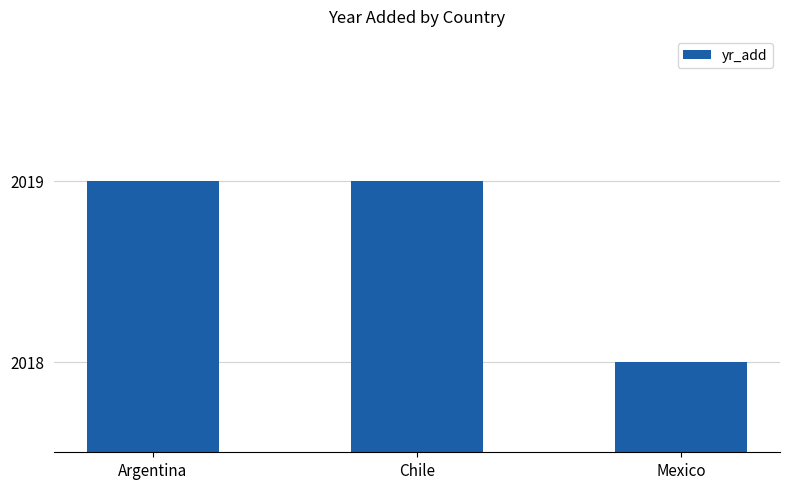

What is the sum of all values?

6056